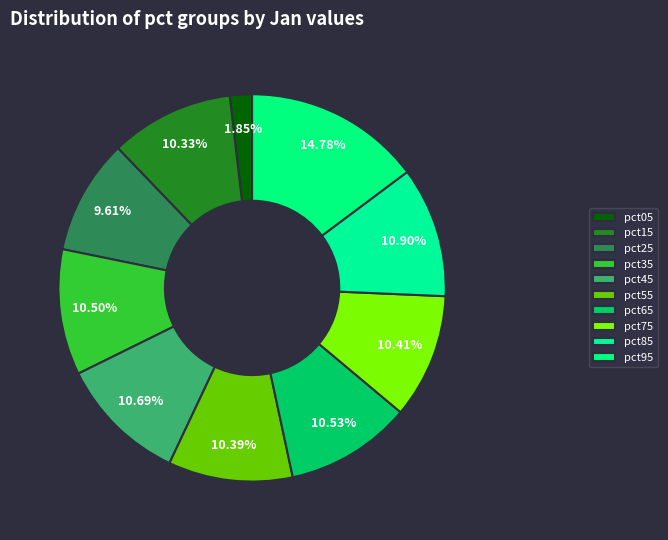

Between pct25 and pct15, which is larger?

pct15